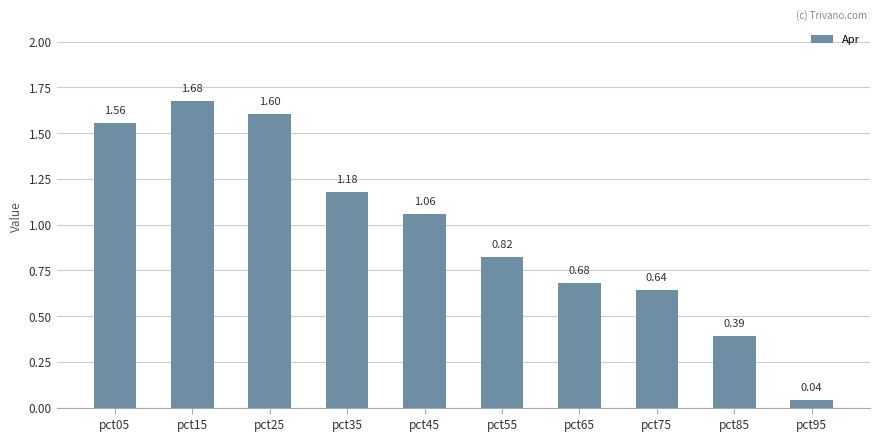

Count the number of data series in this chart.

1